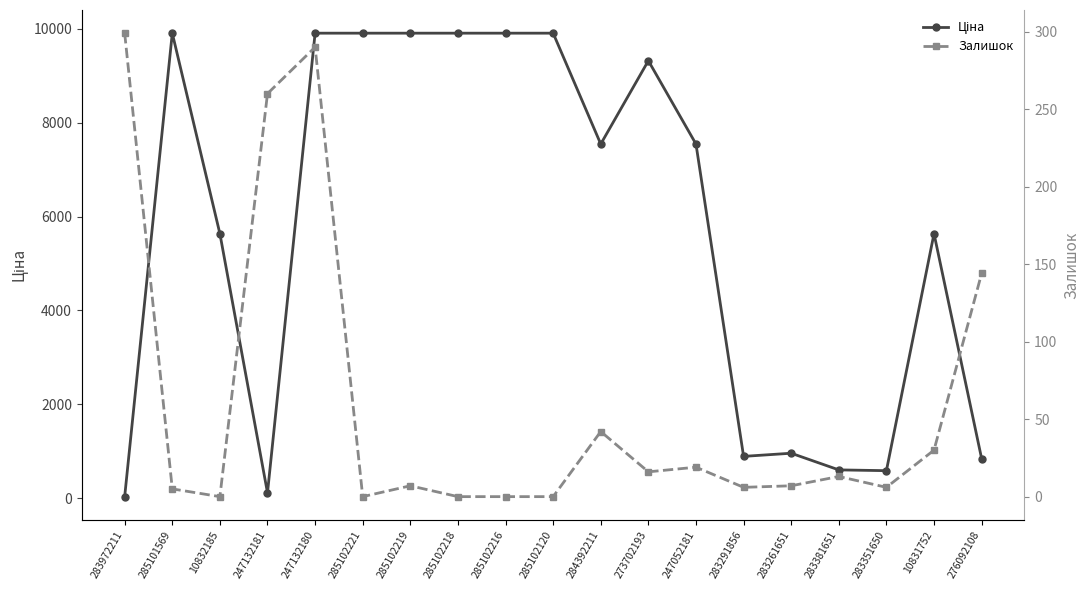

What are all the series names shown in the legend?

Ціна, Залишок